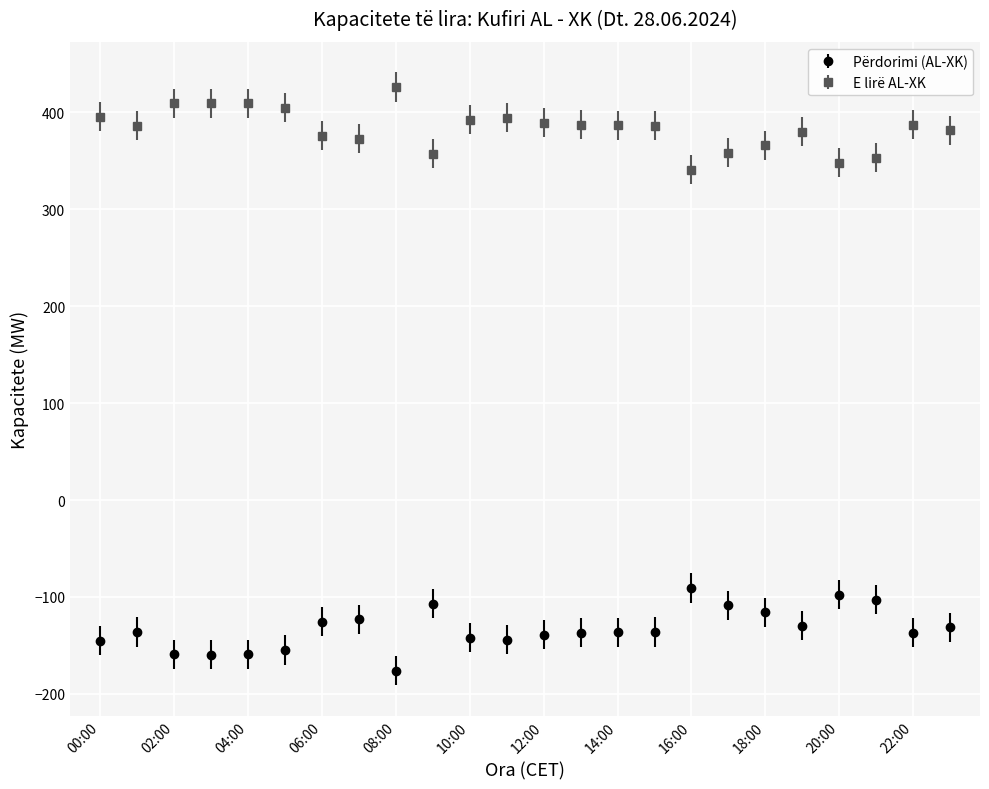

Which series has the largest total across all categories?

E lirë AL-XK